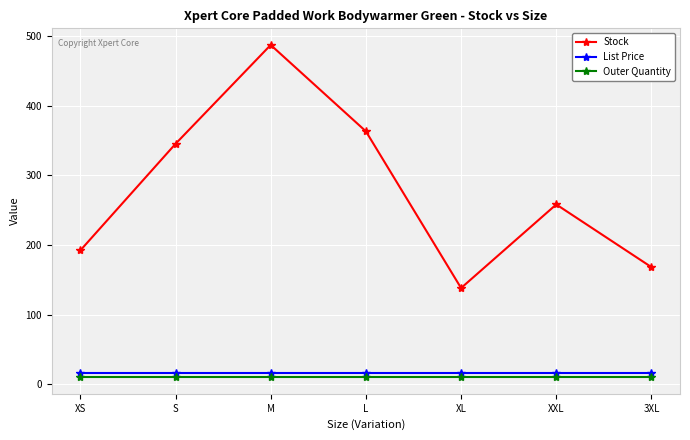

True or false: Stock and List Price cross at least once.

False